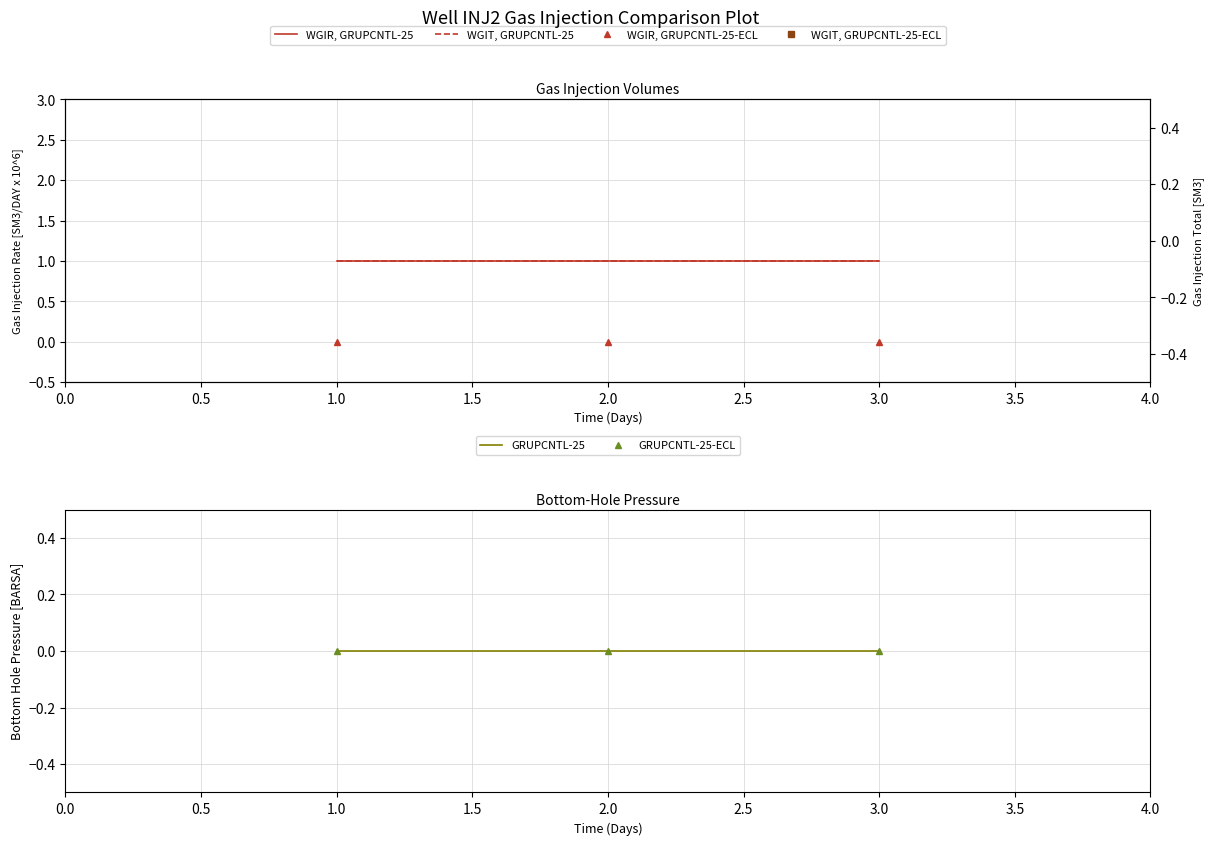

The value of GRUPCNTL-25-ECL at 1.0 is 0. True or false?

True